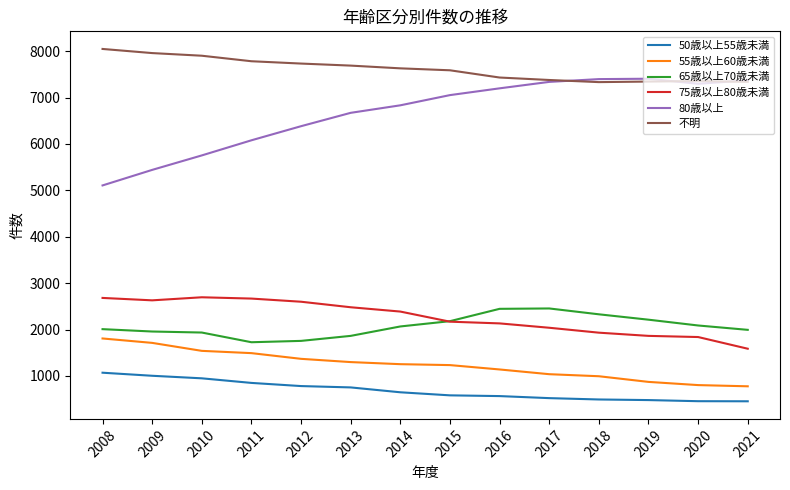

What are all the series names shown in the legend?

50歳以上55歳未満, 55歳以上60歳未満, 65歳以上70歳未満, 75歳以上80歳未満, 80歳以上, 不明